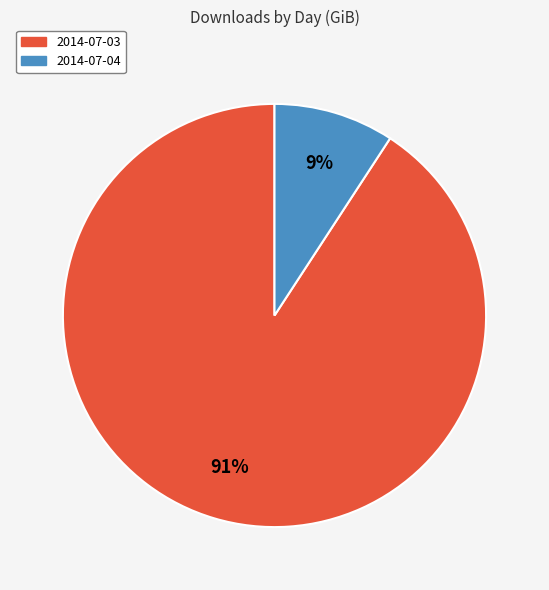

Between 2014-07-03 and 2014-07-04, which is larger?

2014-07-03